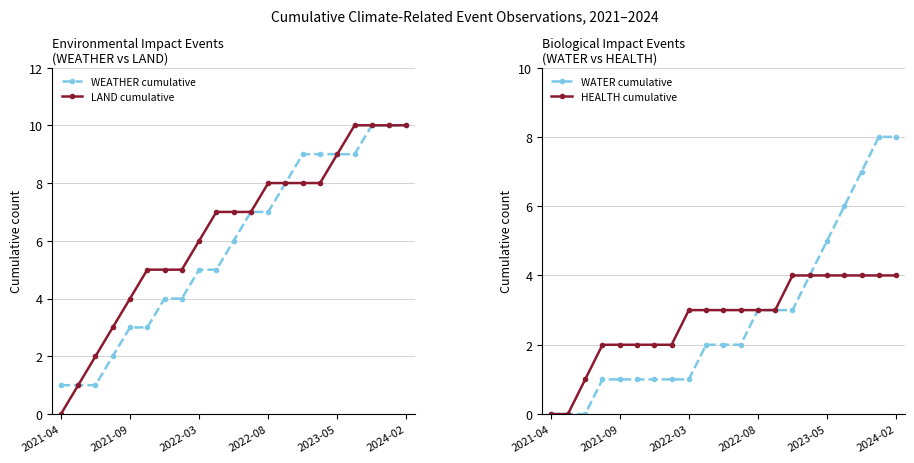

What is the highest value of the LAND cumulative series?

10